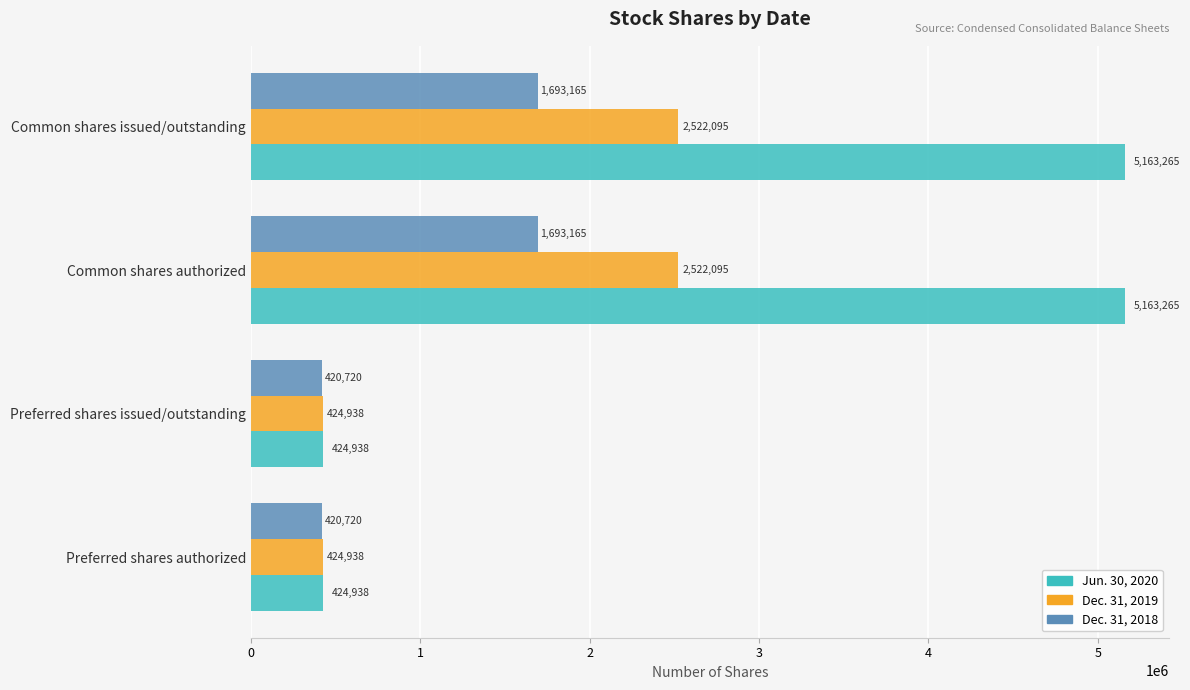

How many data points does each series have?

4